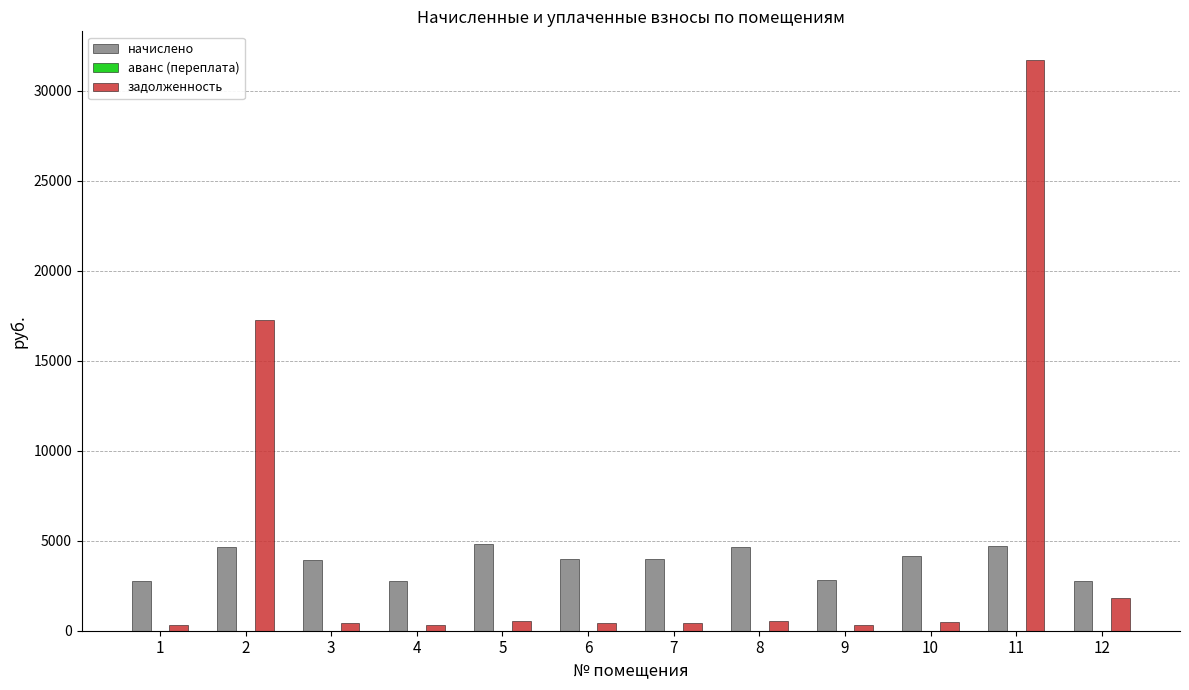

How many bars are there in each group?

2